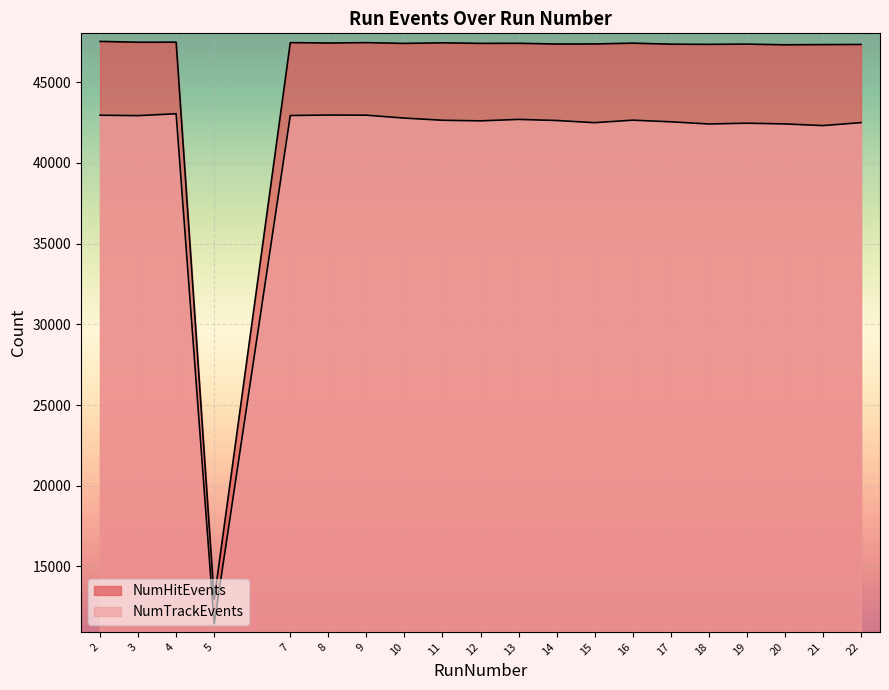

True or false: NumHitEvents has more than 0 interior local peaks.

True